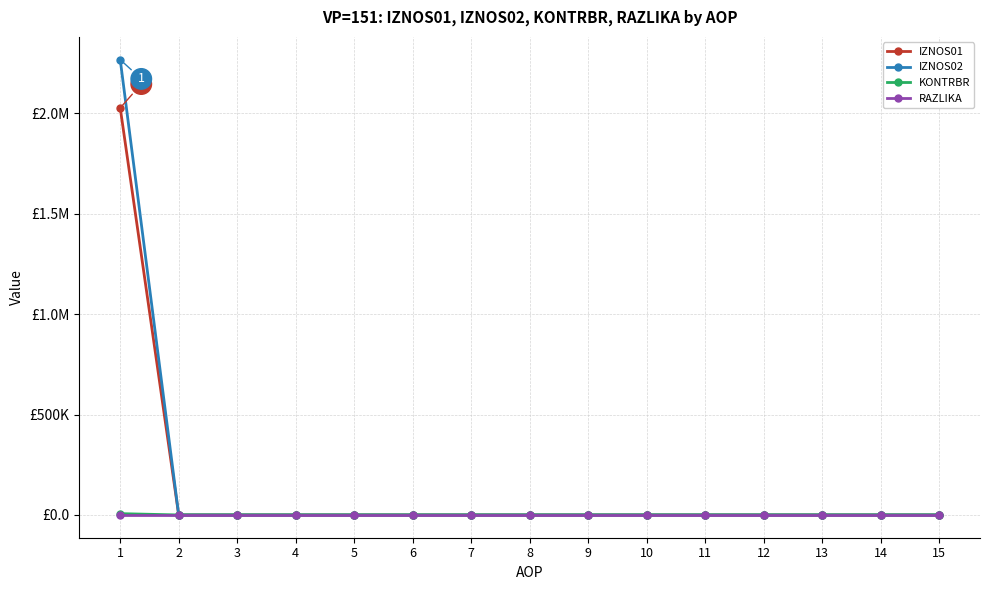

At which category does the chart reach its peak across all series?

1